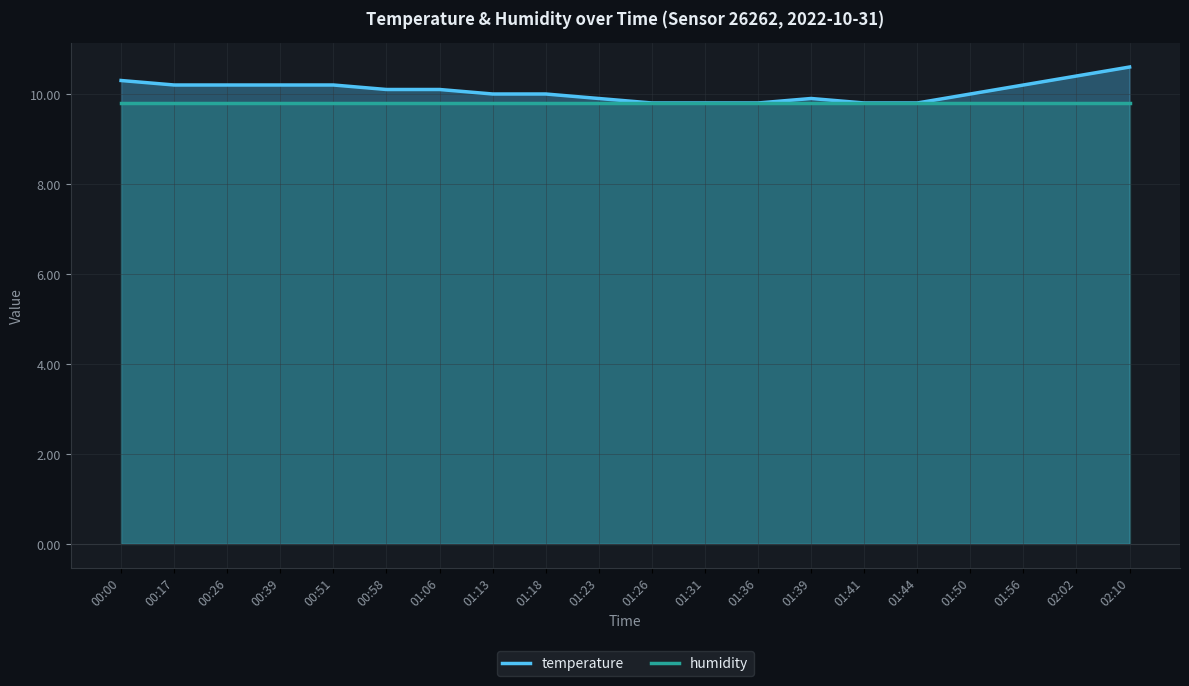

How many data points are less than 10?

7